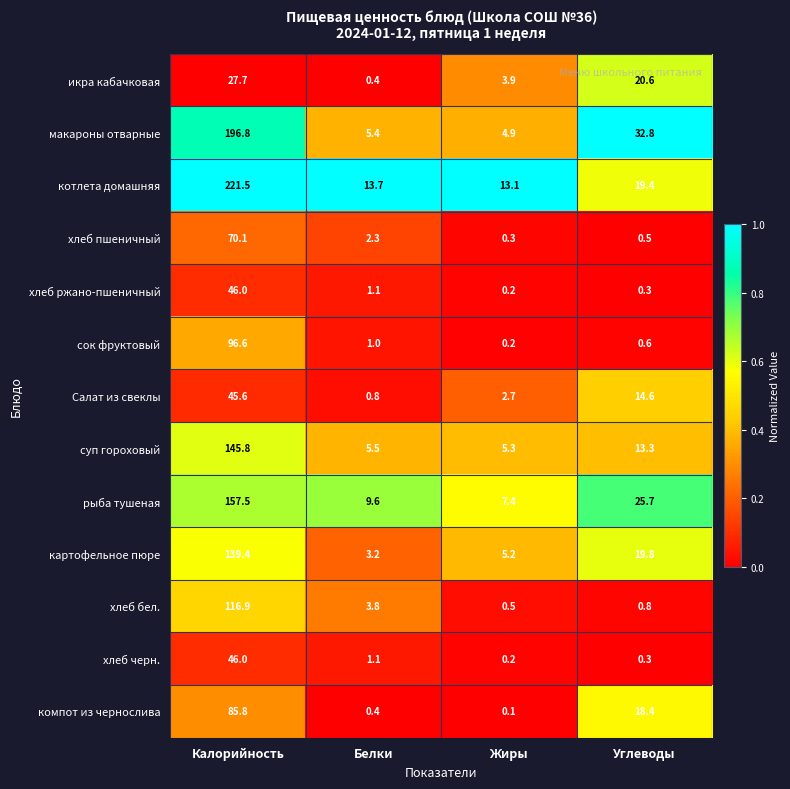

What is the highest value of the рыба тушеная series?

157.5